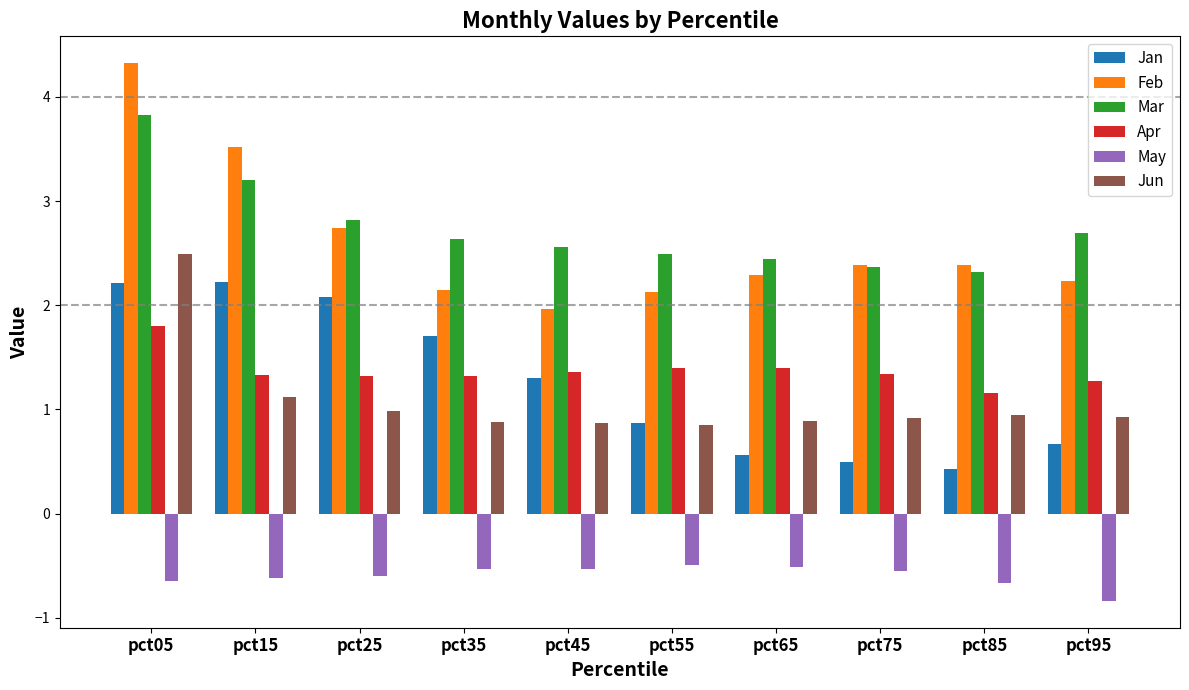

Where is Apr nearest to the value 1?

pct85